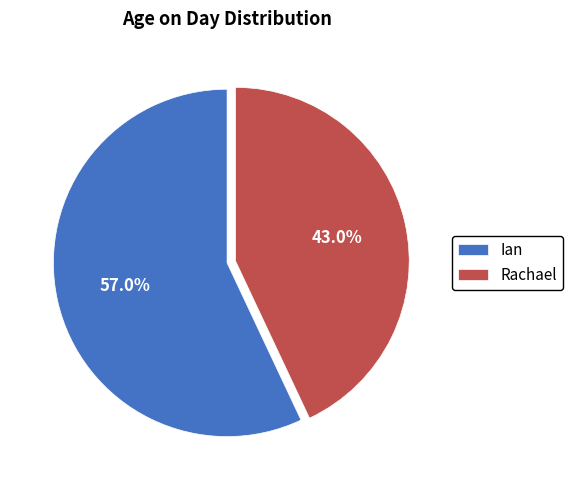

Does any single category account for the majority?

Yes